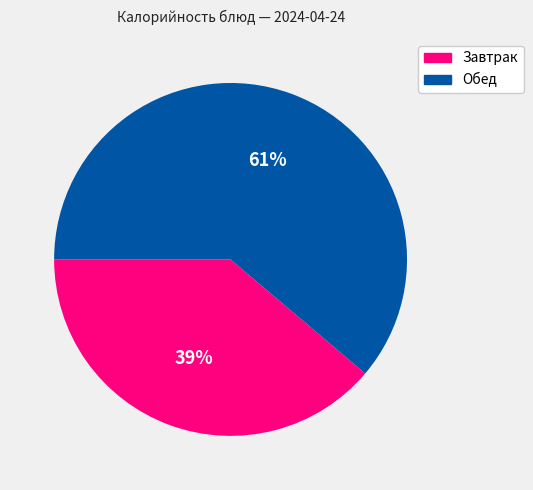

To the nearest percent, what is the average slice percentage?

50%